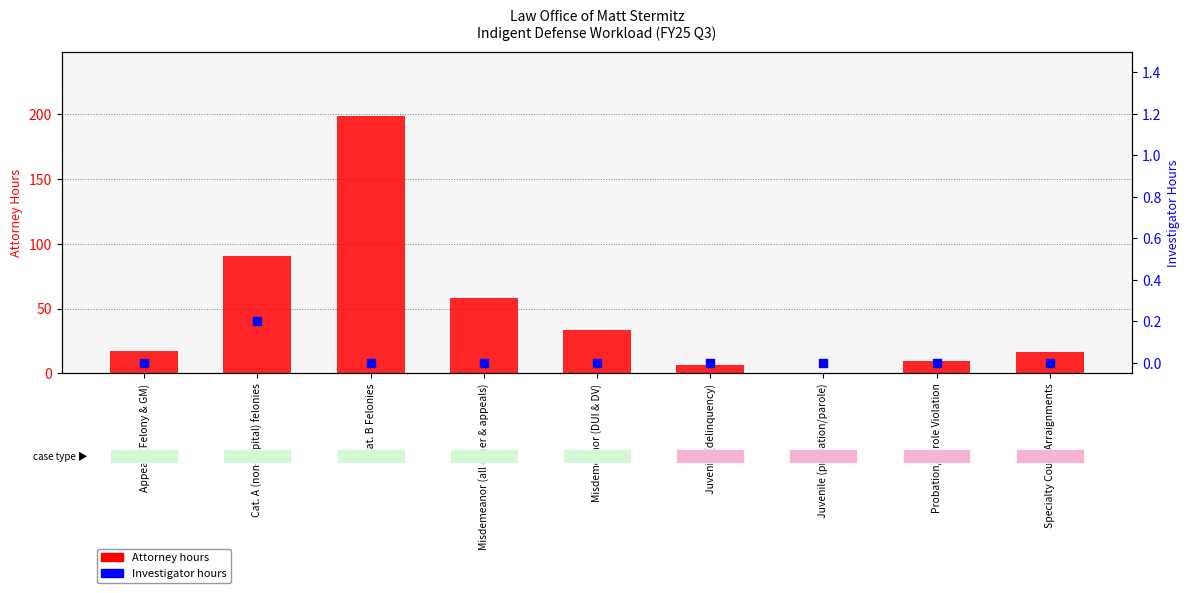

Which series has the largest Y range (max minus min)?

Attorney hours